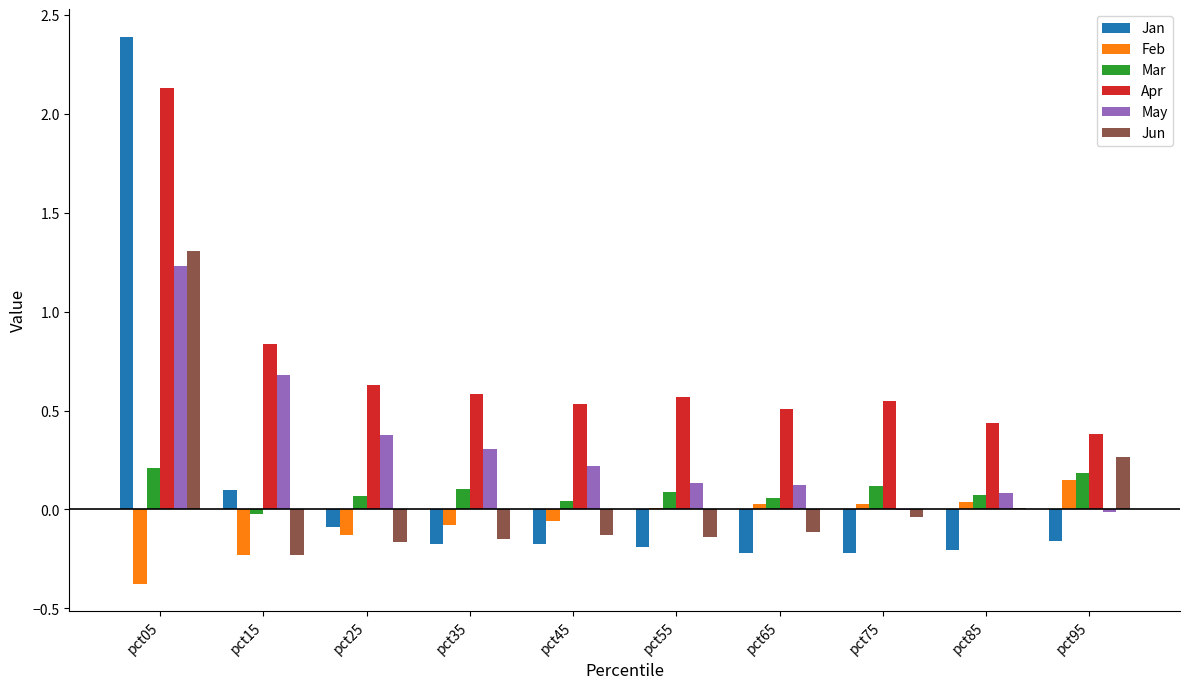

Is the value of Apr at pct75 greater than the value of Feb at pct65?

Yes